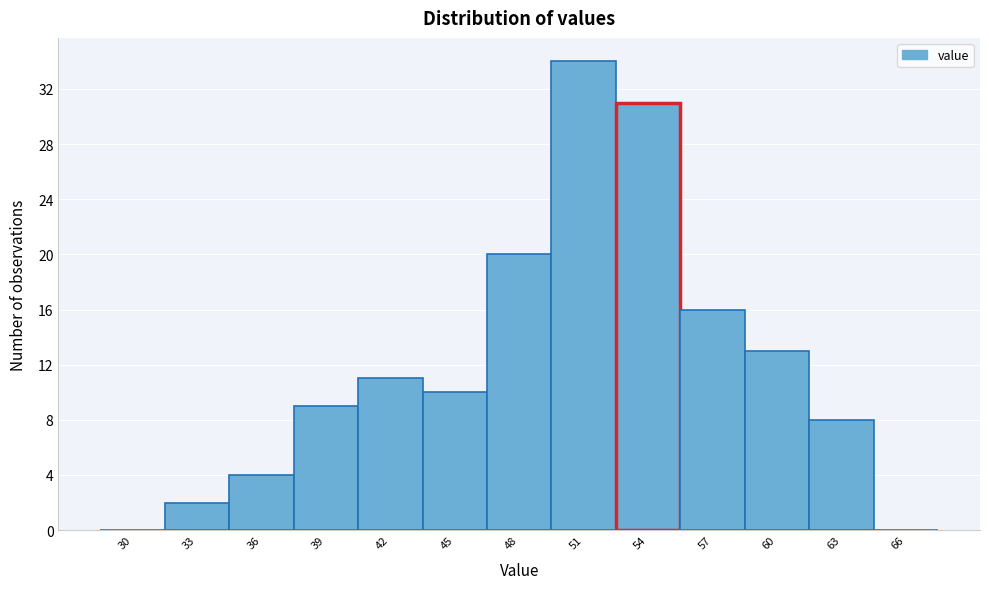

Reading left to right, what are all the values shown in this chart?

30=0	33=2	36=4	39=9	42=11	45=10	48=20	51=34	54=31	57=16	60=13	63=8	66=0